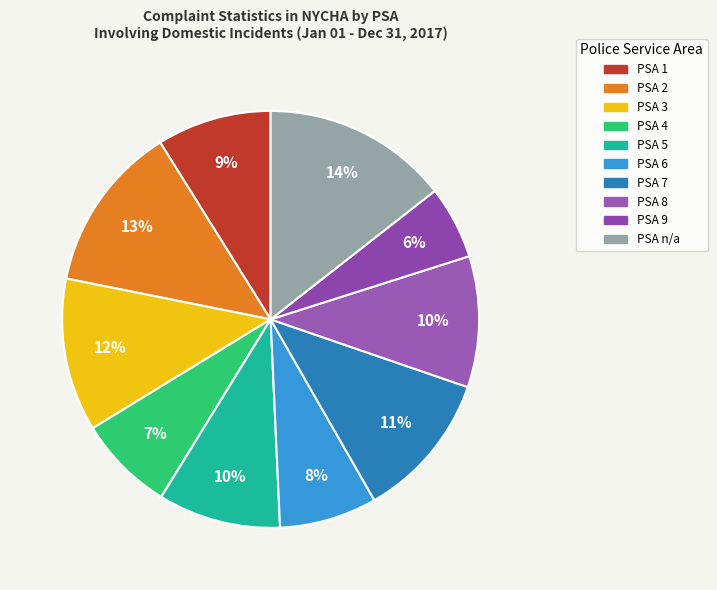

How many segments does this pie chart have?

10